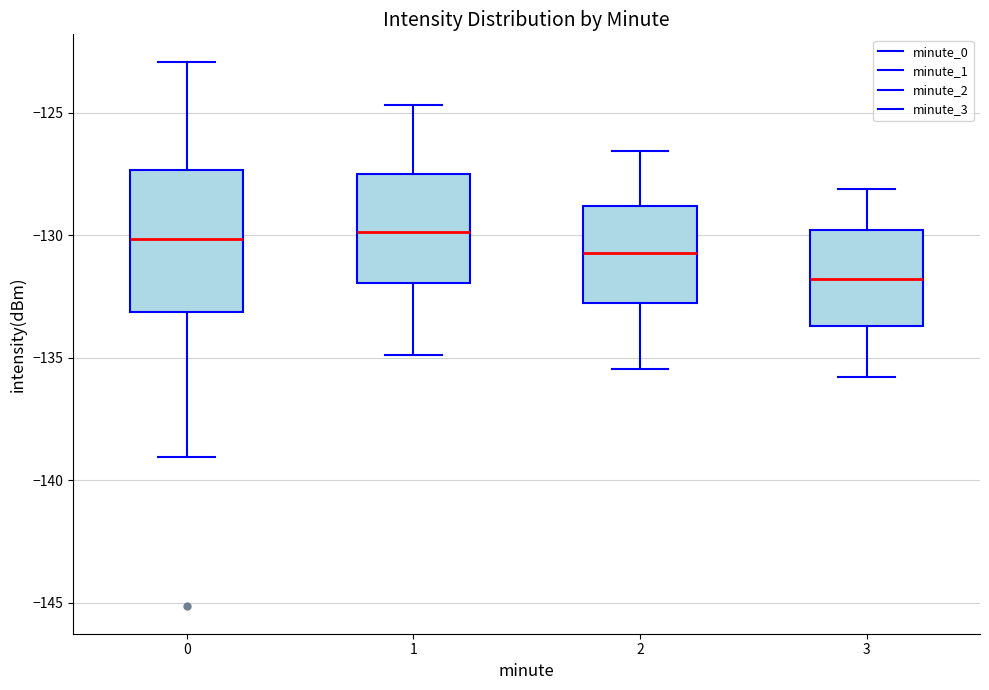

Reading left to right, transcribe this box plot: for each box, give where its median line is, the range the box spans, and where its two whiskers end, as read against the y-axis. The values are not printed on the chart, so give them approximately, as read against the axis.

0: median -130.0, box -133.0 to -127.5, whiskers -139.0 to -123.0
1: median -130.0, box -132.0 to -127.5, whiskers -135.0 to -124.5
2: median -130.5, box -133.0 to -129.0, whiskers -135.5 to -126.5
3: median -132.0, box -133.5 to -130.0, whiskers -136.0 to -128.0